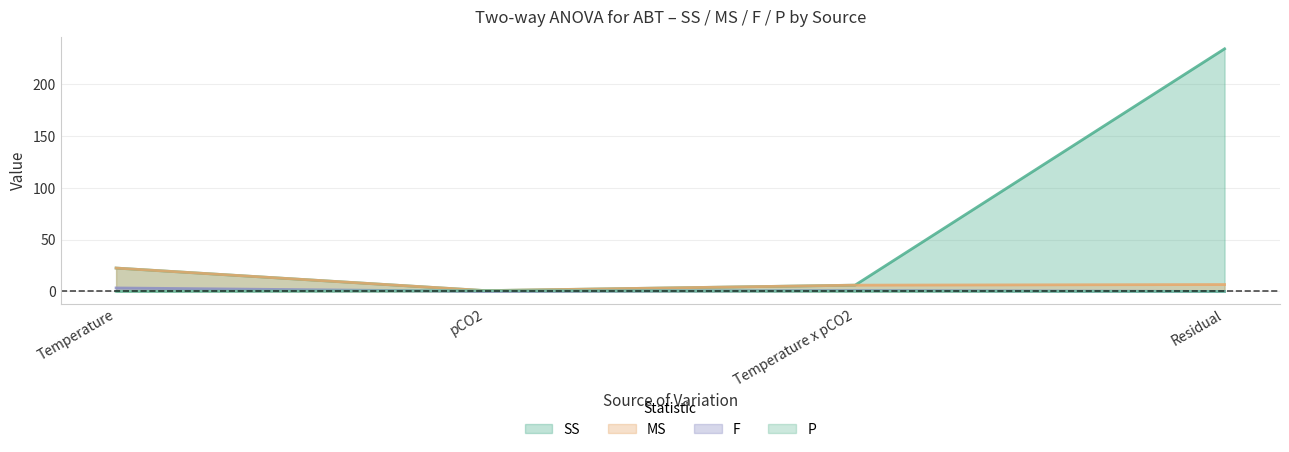

Is it true that F equals 1.6 at Residual?

False